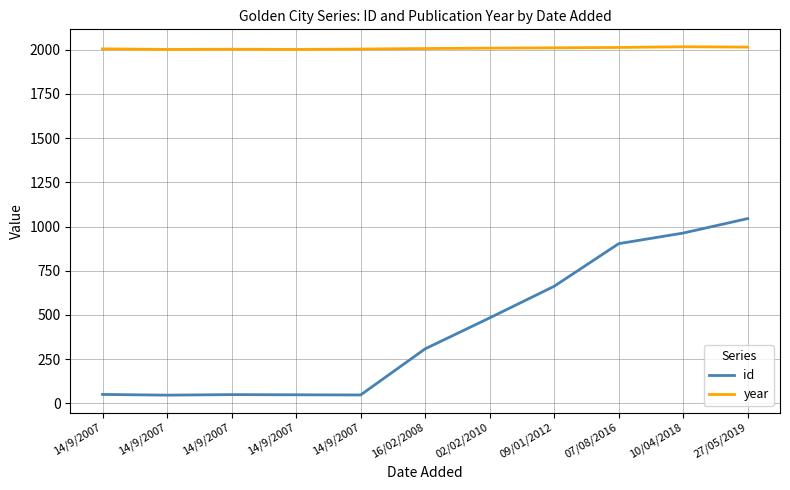

How many interior local peaks does the id series have?

1